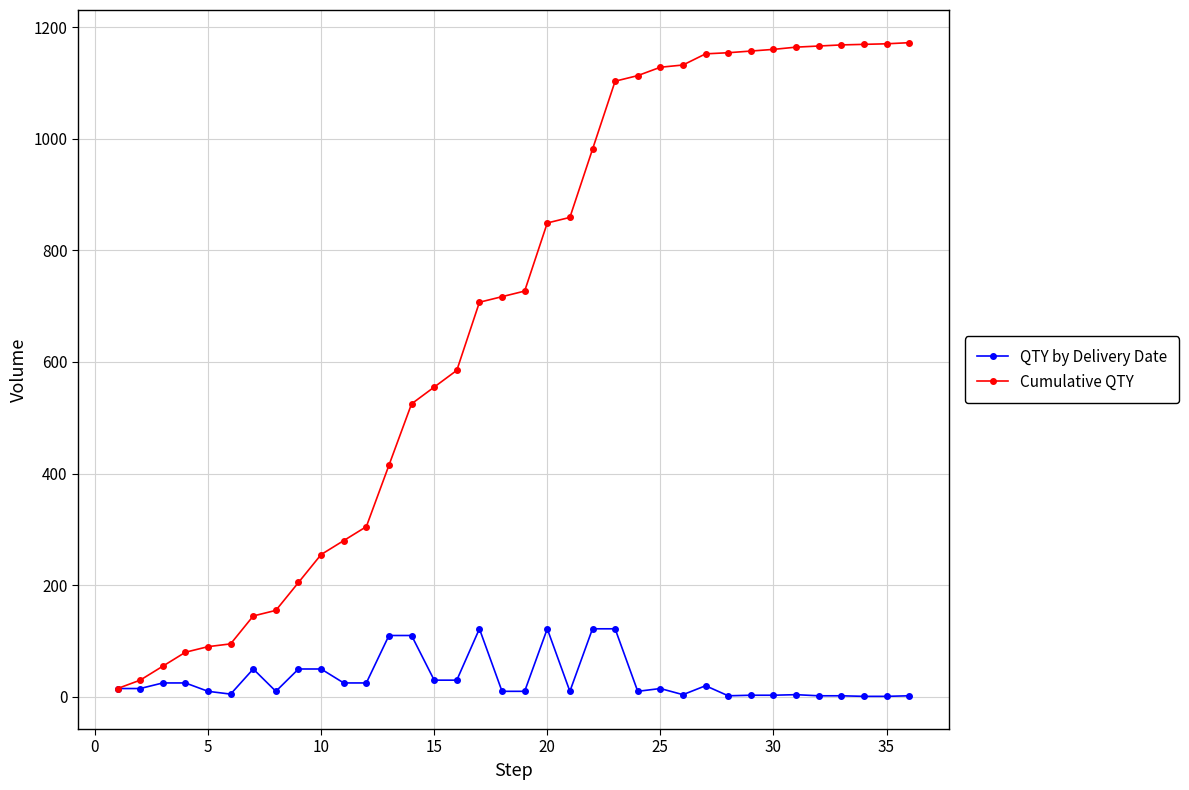

List the series in order of their overall mean, highest first.

Cumulative QTY, QTY by Delivery Date